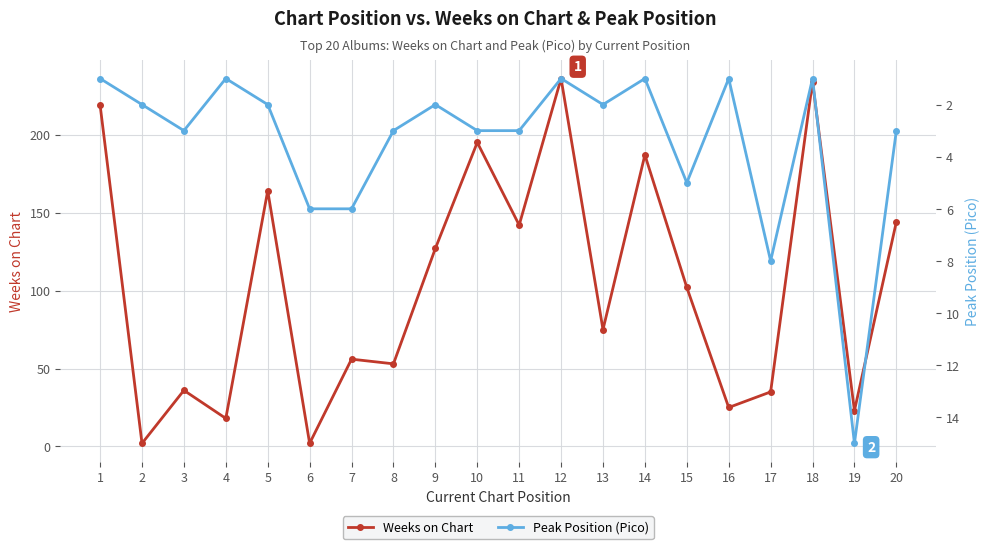

The value of Peak Position (Pico) at 13 is 3. True or false?

False